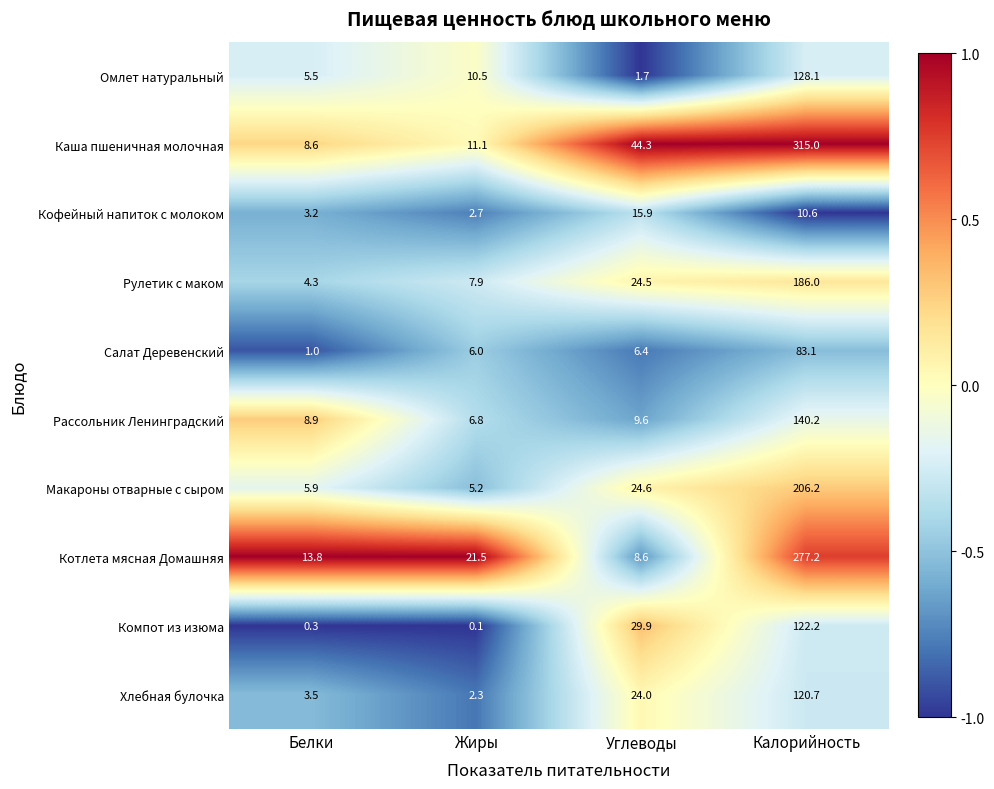

The Компот из изюма series shows 202.0 at Калорийность. True or false?

False